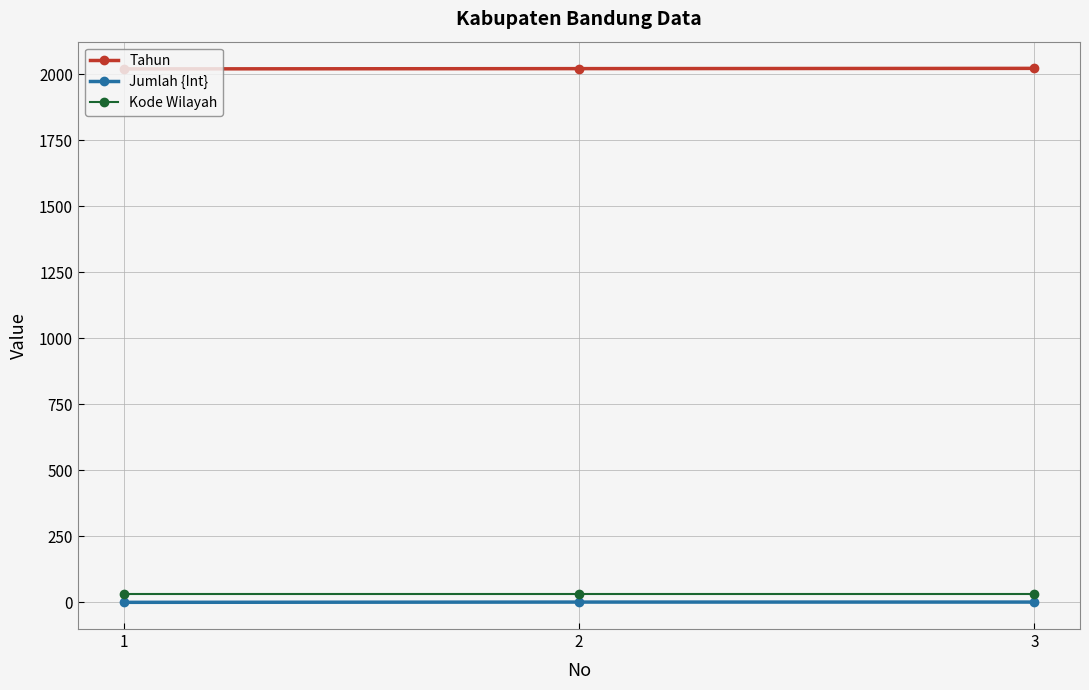

What is the value of the Kode Wilayah point at the 3rd from the left?

32.0